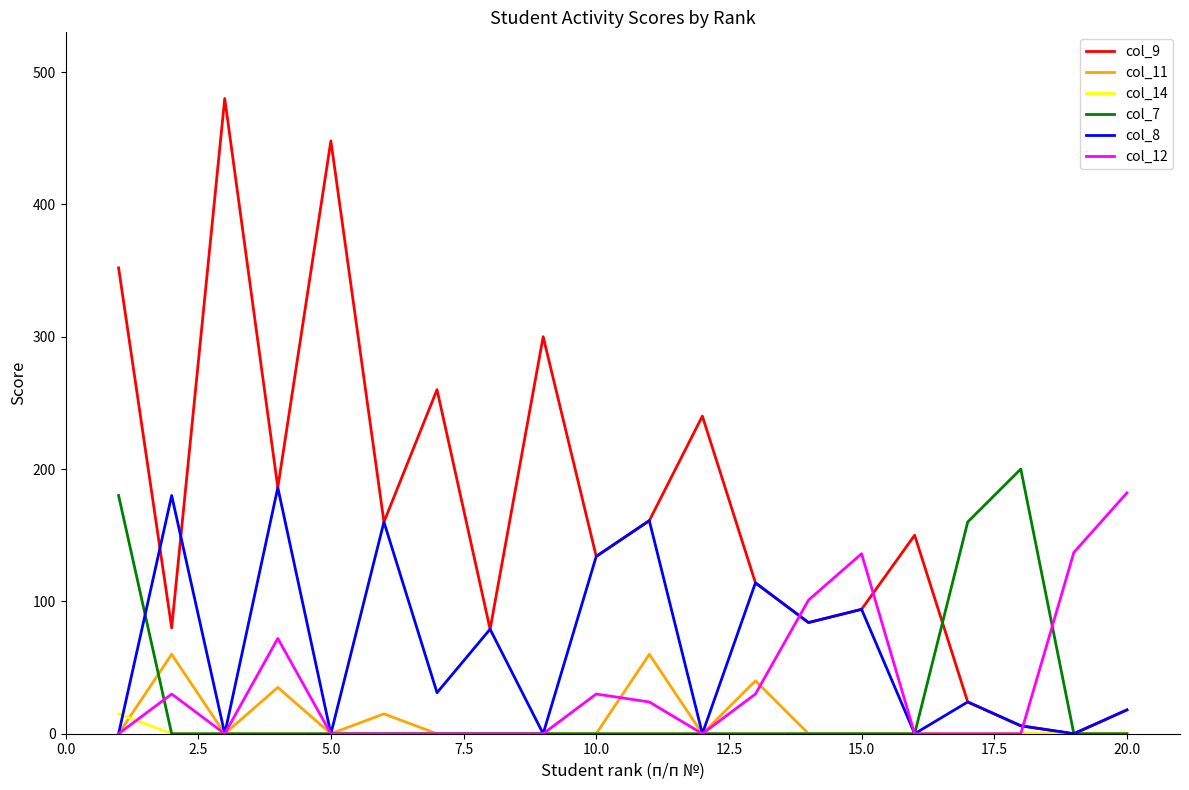

How many lines are shown in the chart?

6